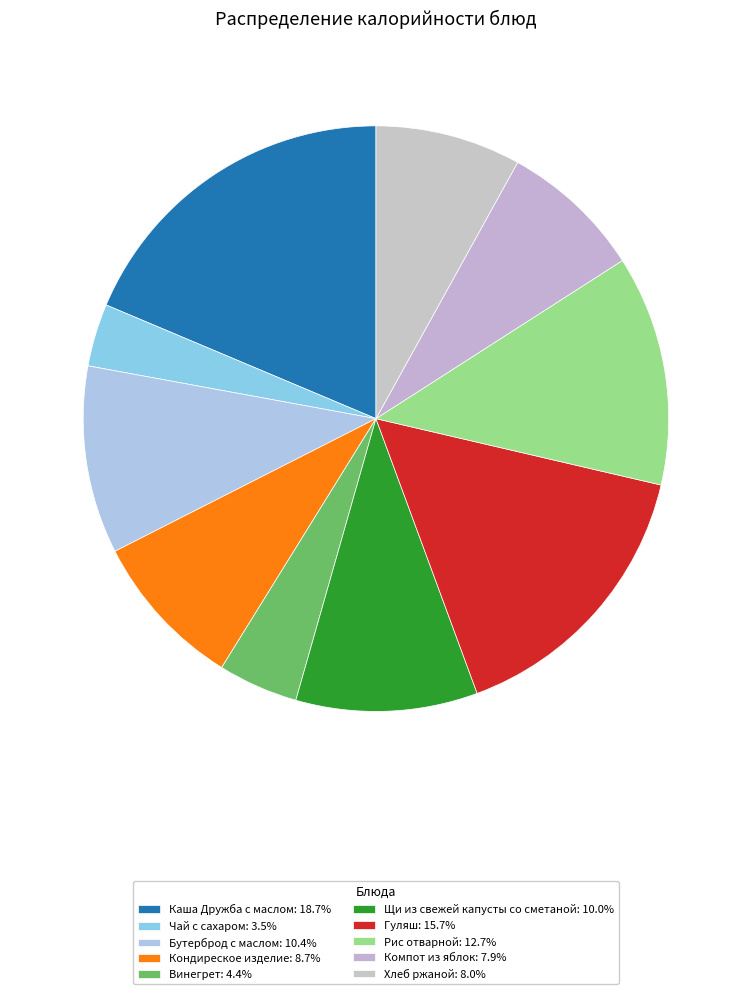

What is the smallest slice in the pie chart?

Чай с сахаром